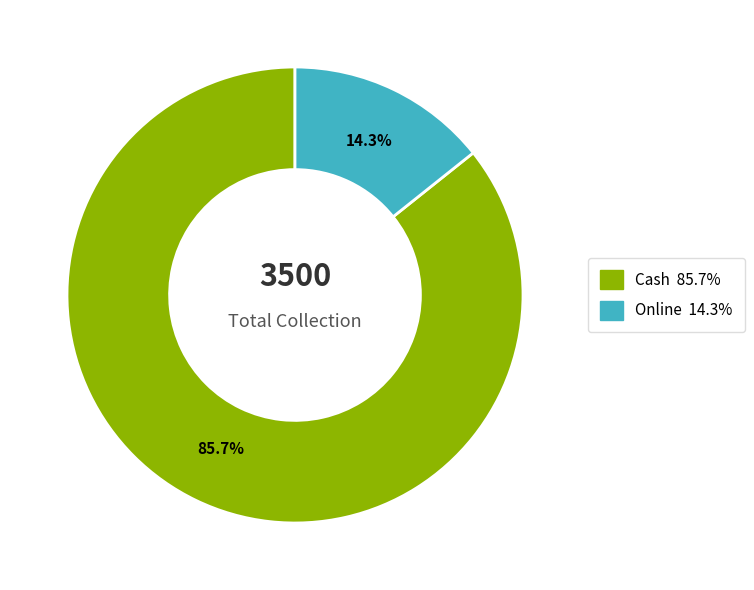

To the nearest percent, what is the average slice percentage?

50%